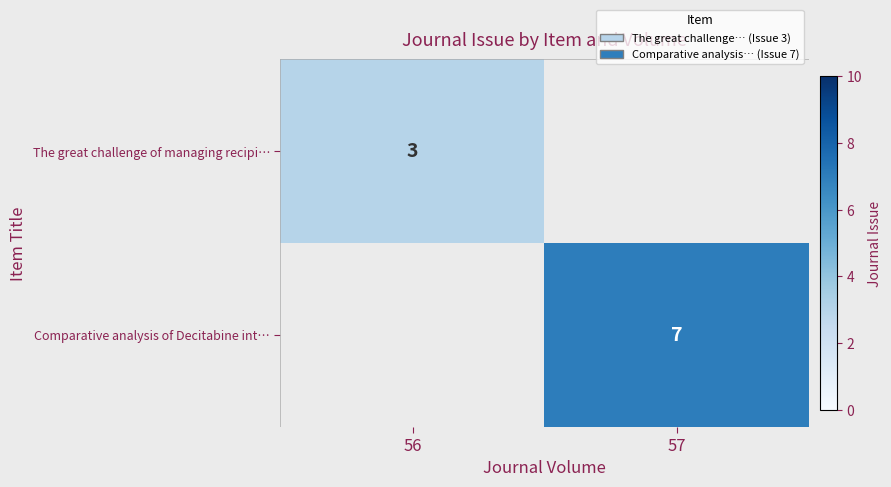

True or false: The great challenge of managing recipi… has a value of 3 at 56.

True